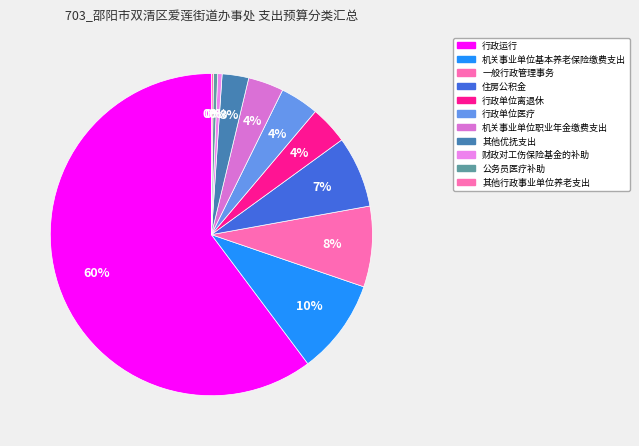

Does any single category account for the majority?

Yes